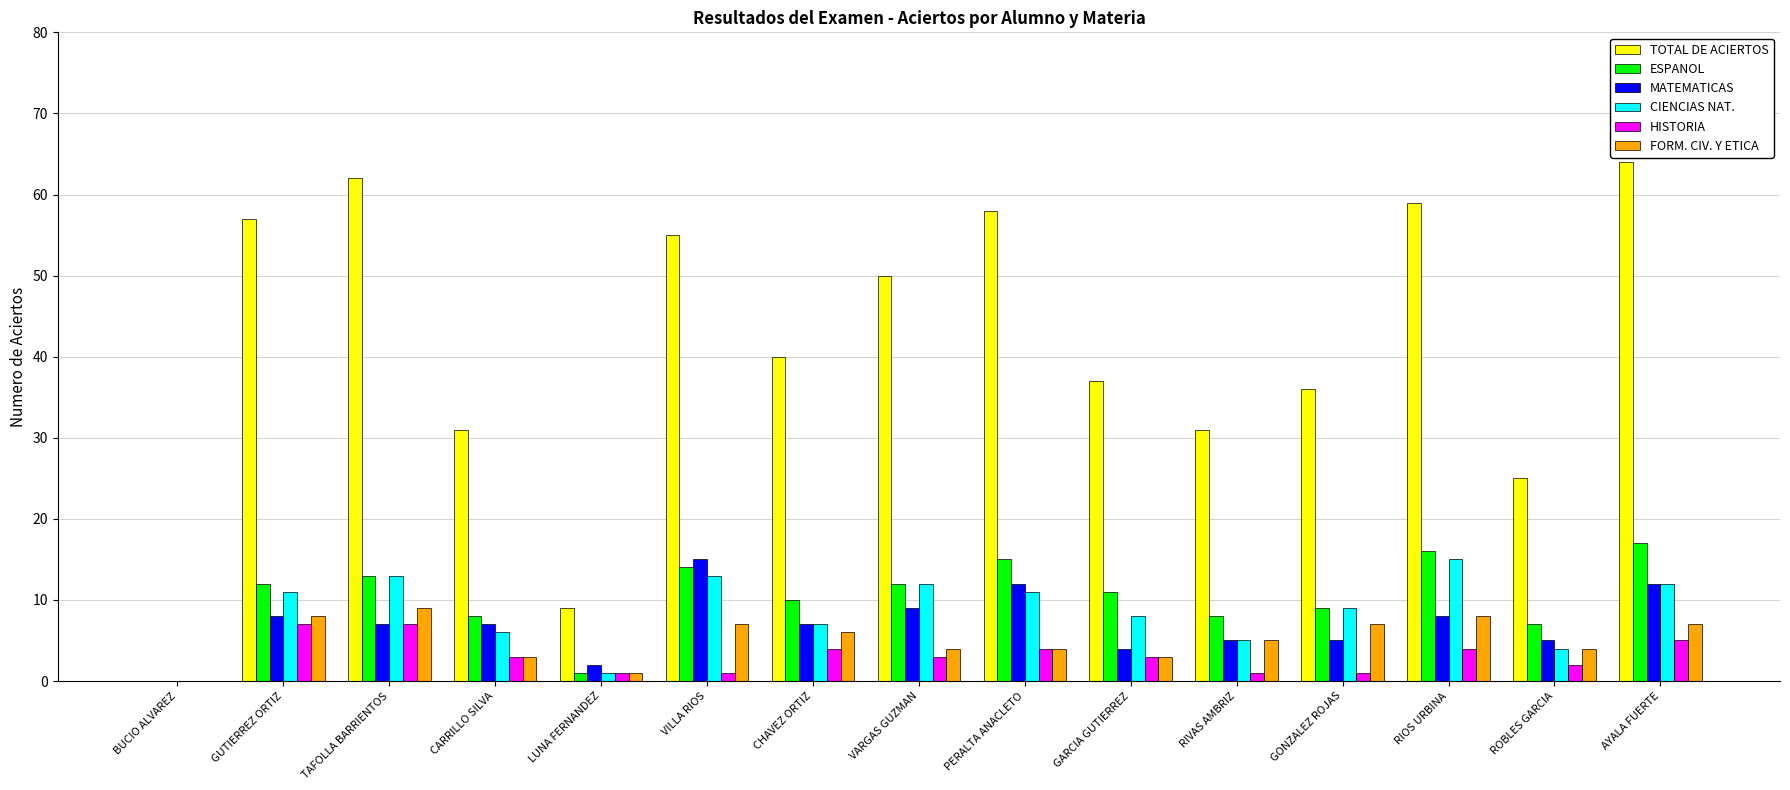

Between GUTIERREZ ORTIZ and RIVAS AMBRIZ, which series saw the biggest shift?

TOTAL DE ACIERTOS